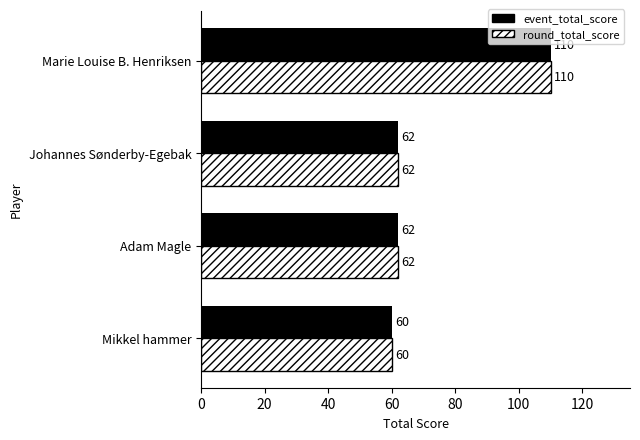

Which category has the highest value in the round_total_score series?

Marie Louise B. Henriksen